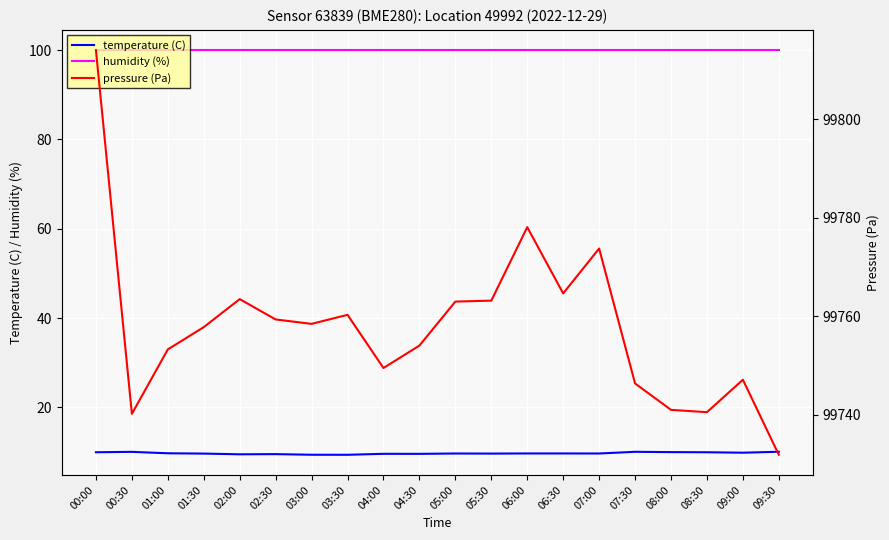

Between 09:00 and 09:30, which is larger?

09:30